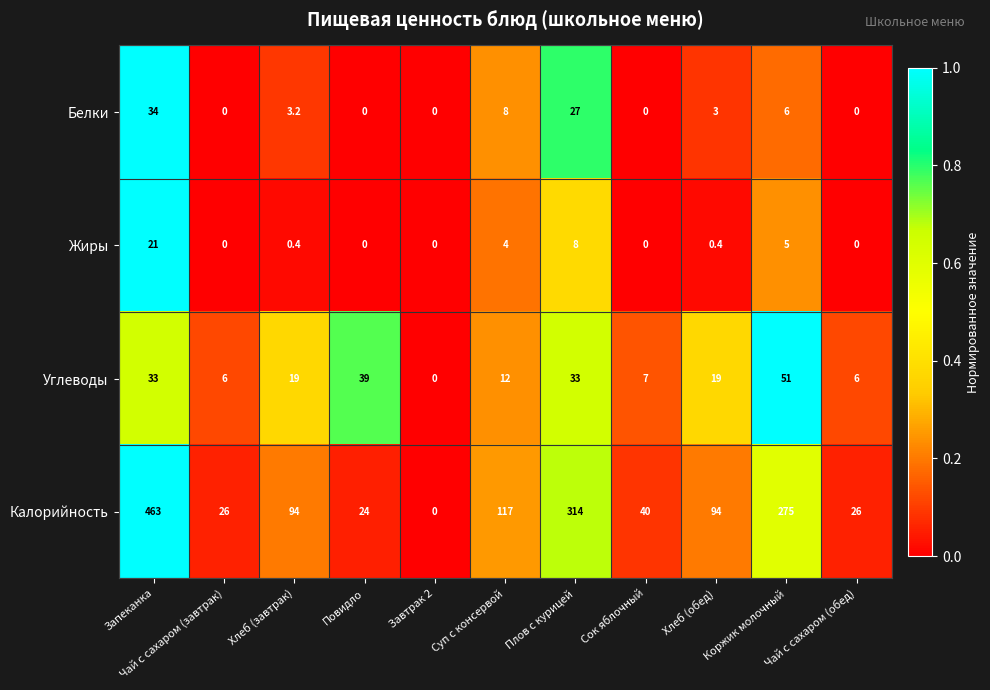

Is the value of Жиры at Плов с курицей greater than the value of Белки at Запеканка?

No